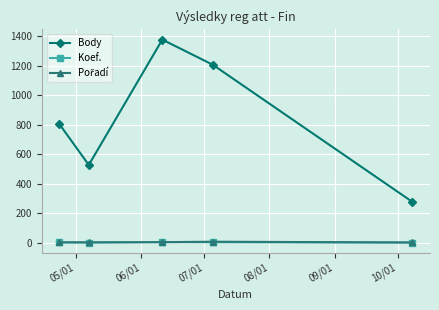

In Body, how many points are lower than both neighbors (excluding endpoints)?

1